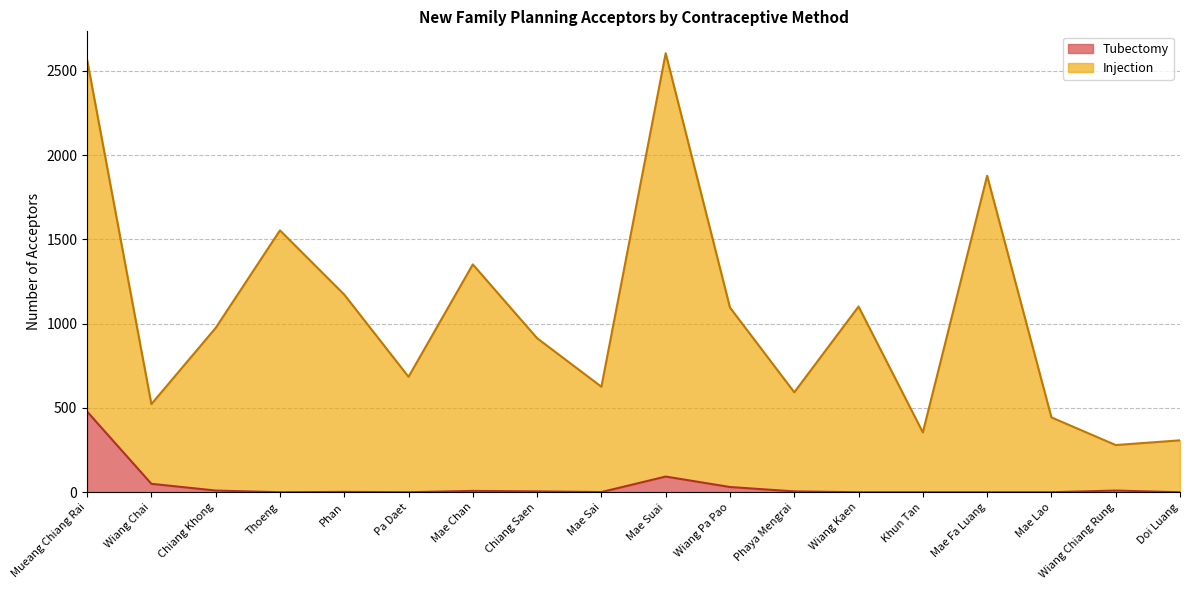

At how many categories does at least one series exceed 1176?

5